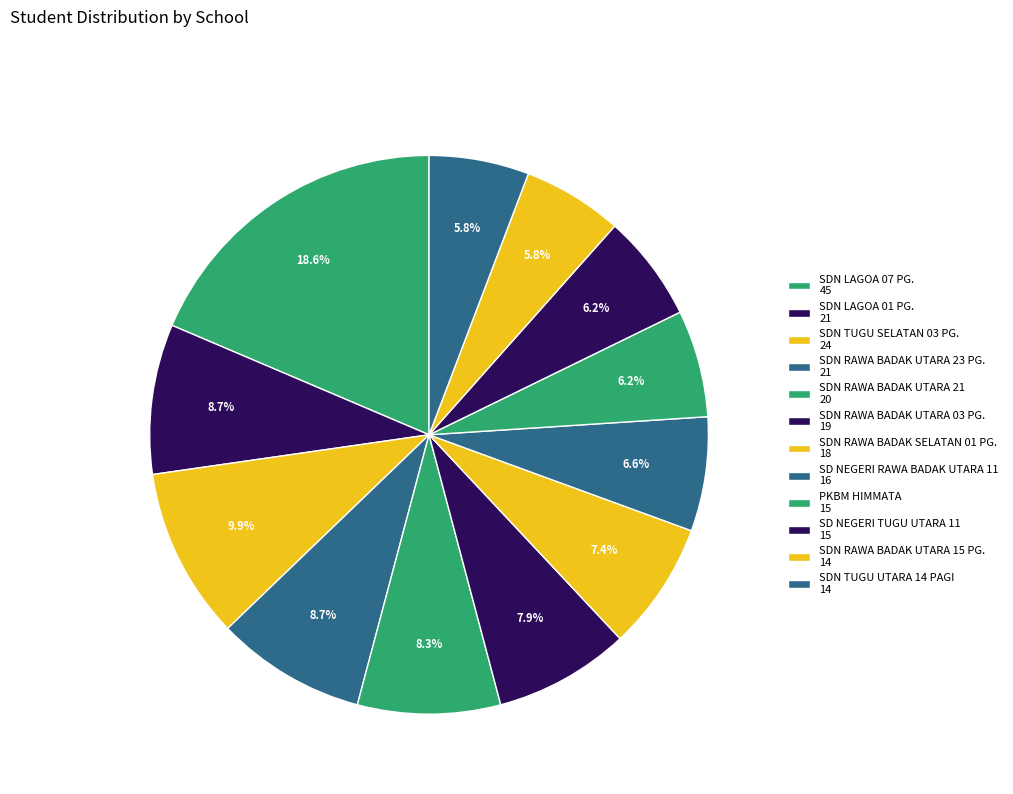

The SDN RAWA BADAK UTARA 23 PG. slice represents 1% of the pie. True or false?

False